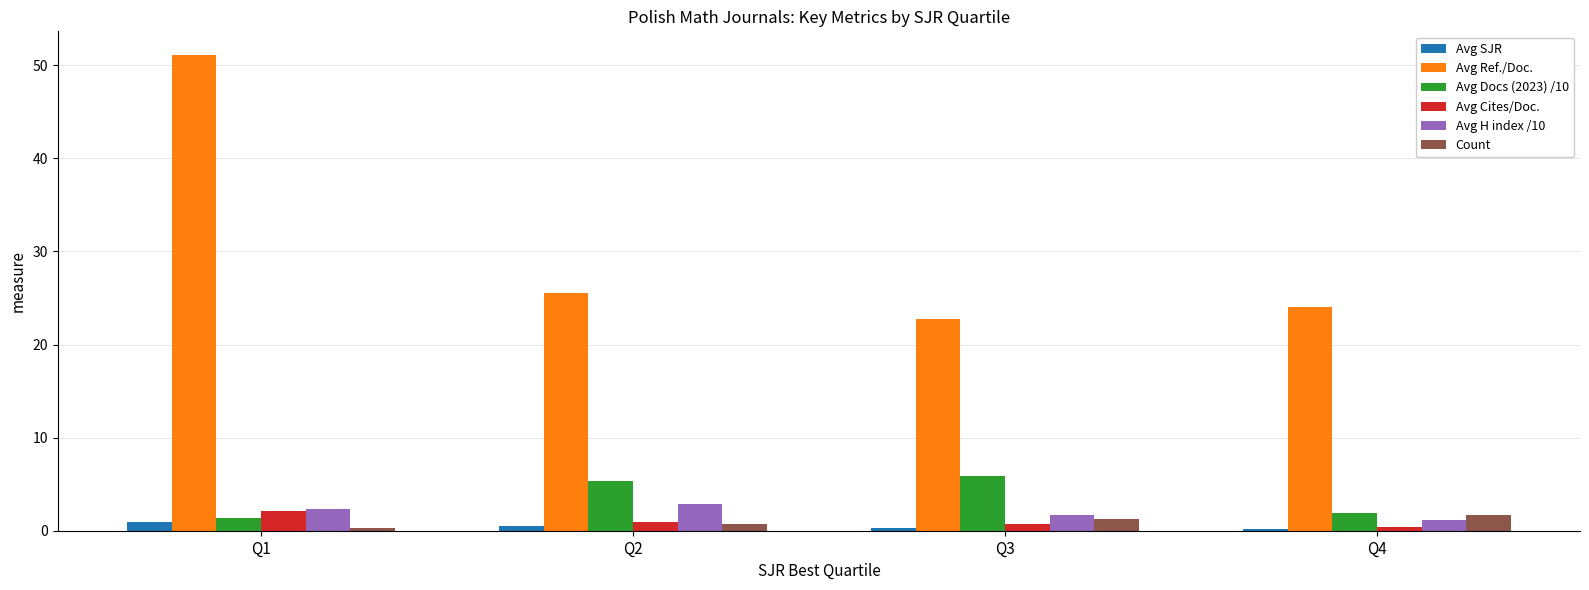

What is the lowest value of the Avg Ref./Doc. series?

22.8